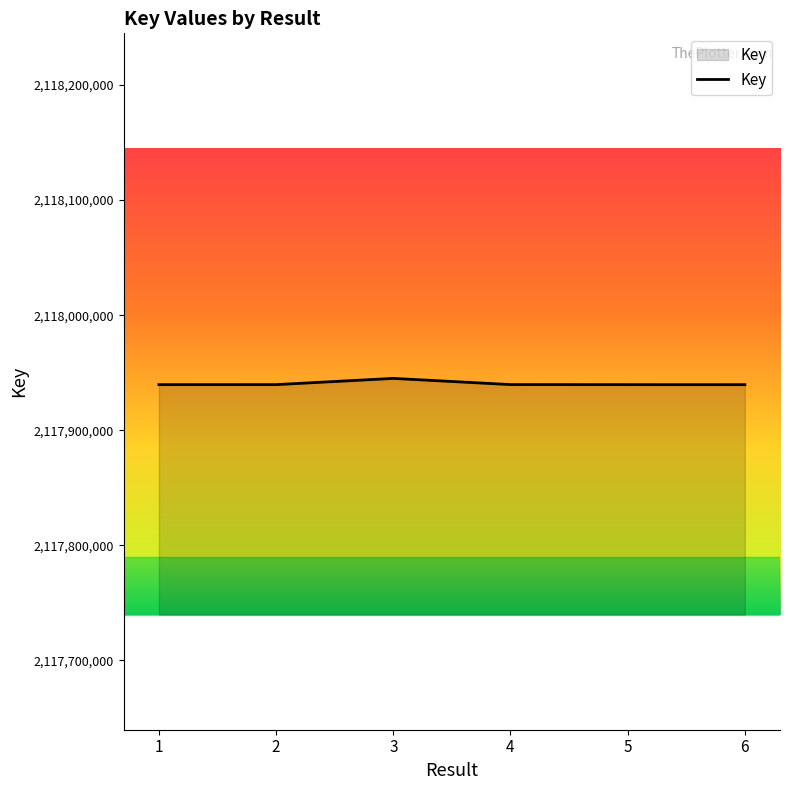

What is the minimum value shown in the chart?

2117939566